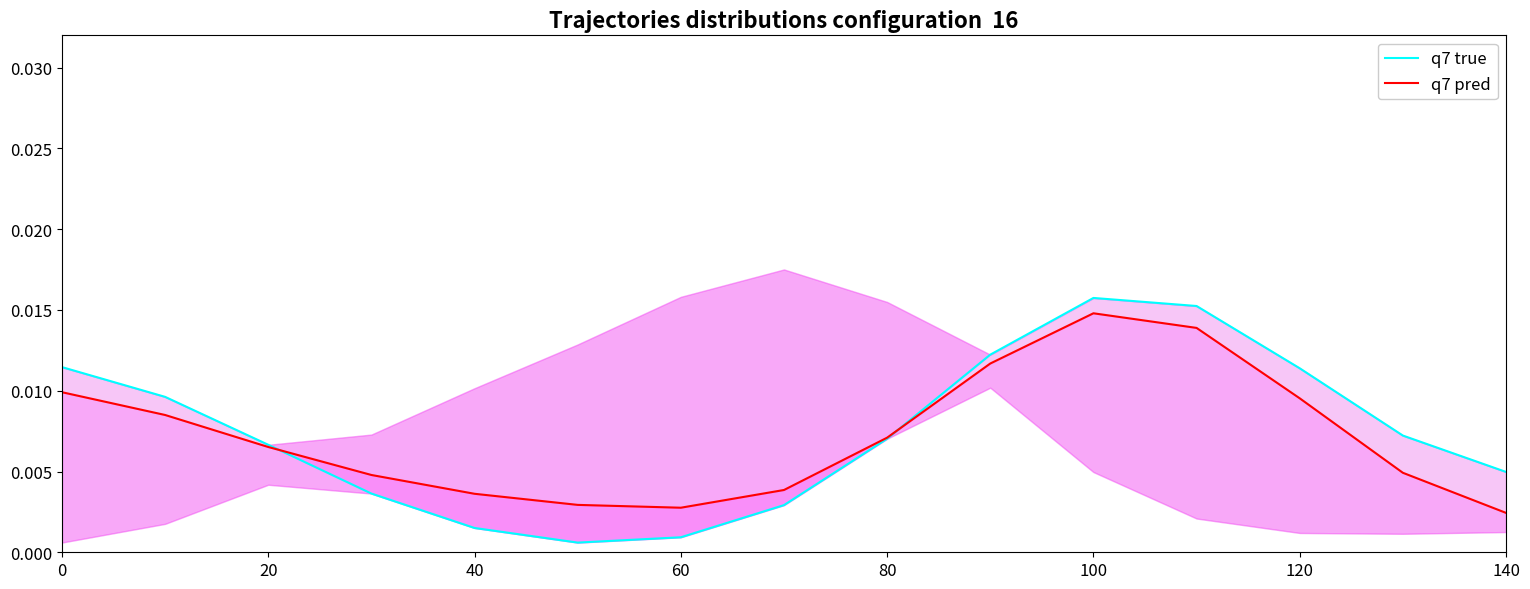

Rank the series by their average value, from highest to lowest.

q7 true, q7 pred